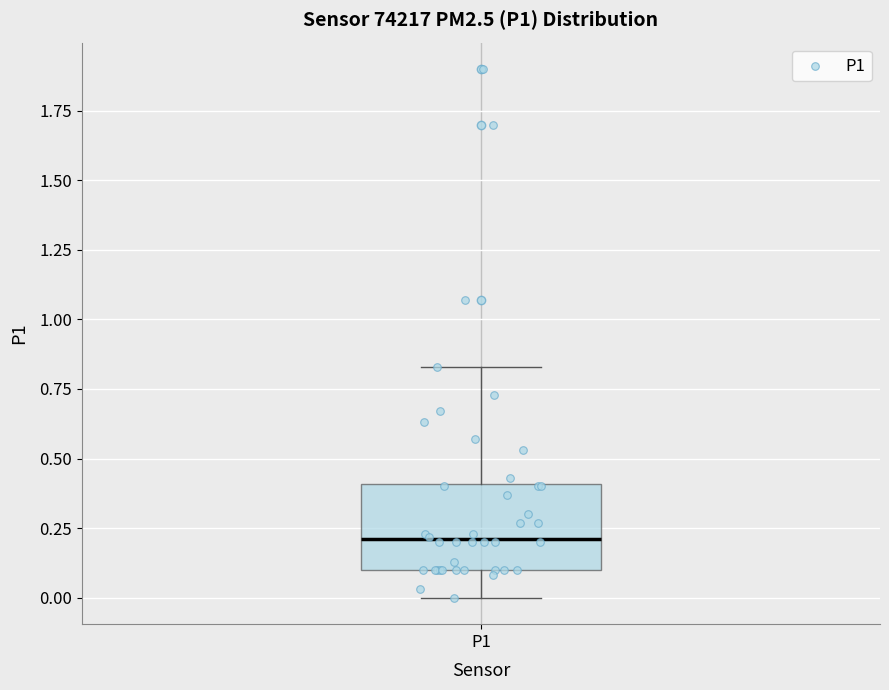

Transcribe this box plot: give where the median line is, the range the box spans, and where the two whiskers end, as read against the y-axis. The values are not printed on the chart, so give them approximately, as read against the axis.

median 0.20, box 0.10 to 0.40, whiskers 0.00 to 0.85